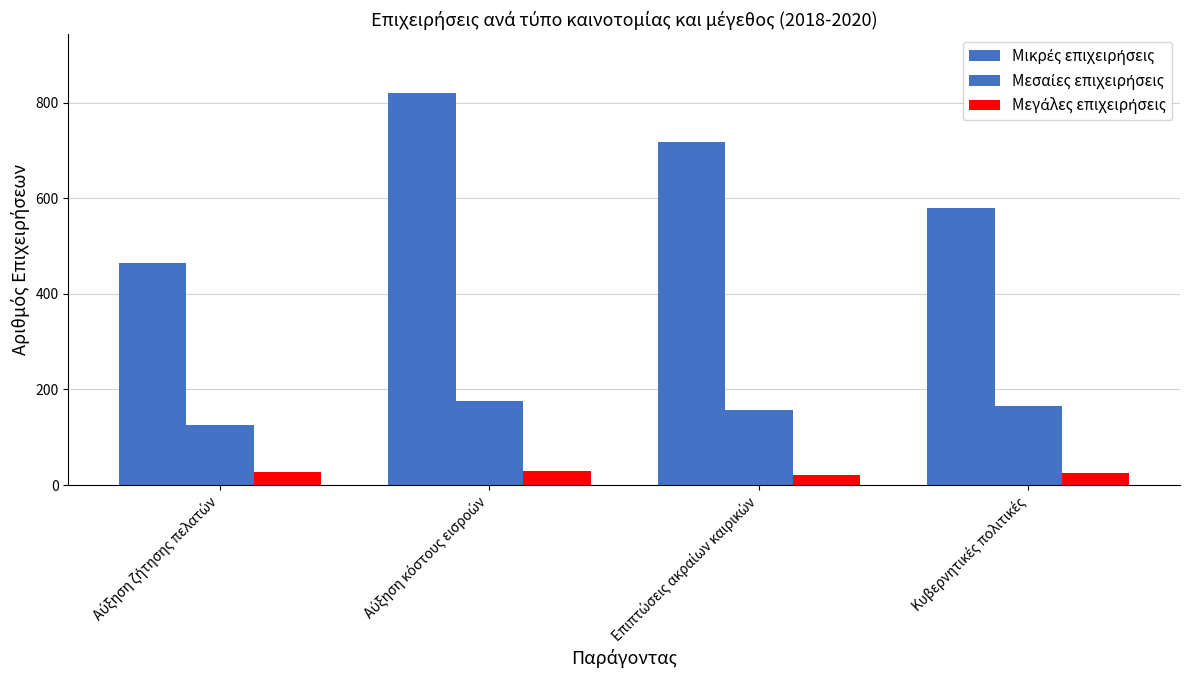

Which series changed the most between Αύξηση κόστους εισροών and Κυβερνητικές πολιτικές?

Μικρές επιχειρήσεις